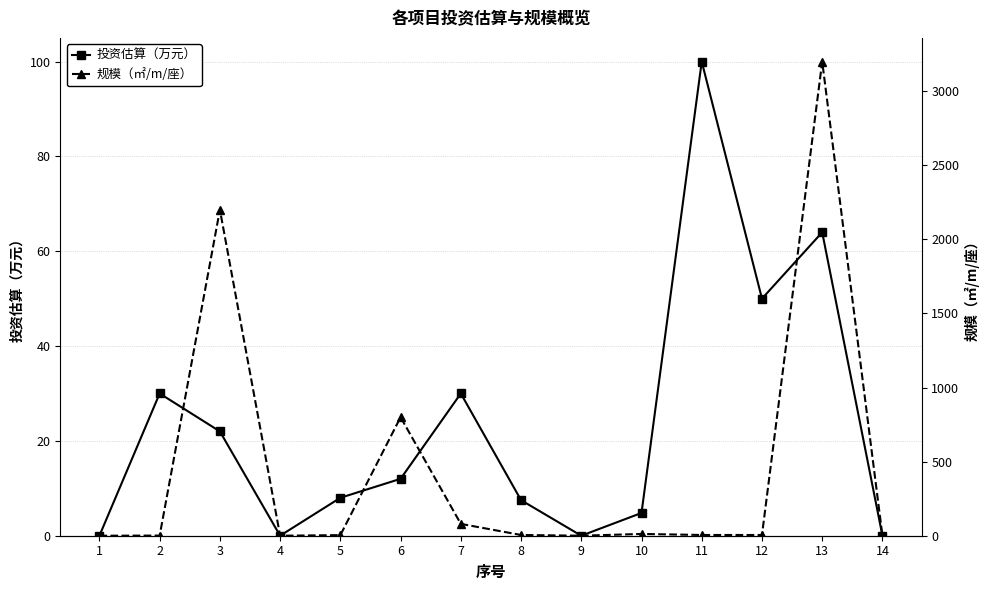

How many interior local peaks does the 规模（㎡/m/座） series have?

4